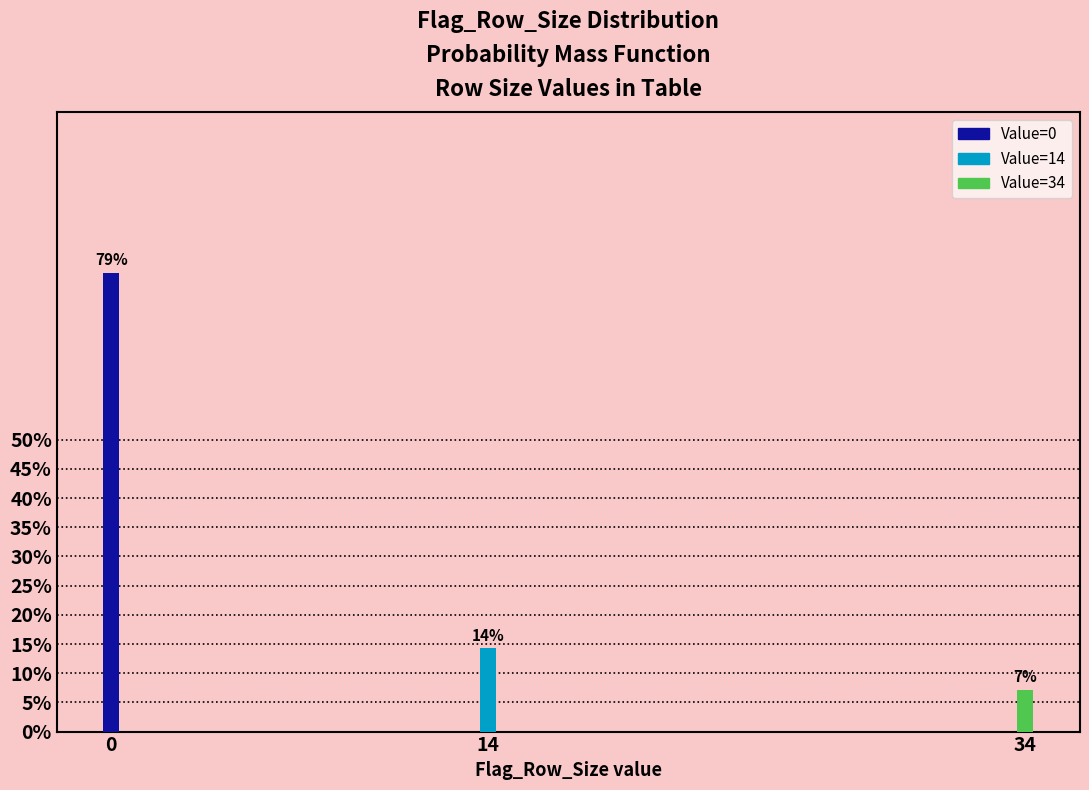

Does the chart contain any negative values?

No